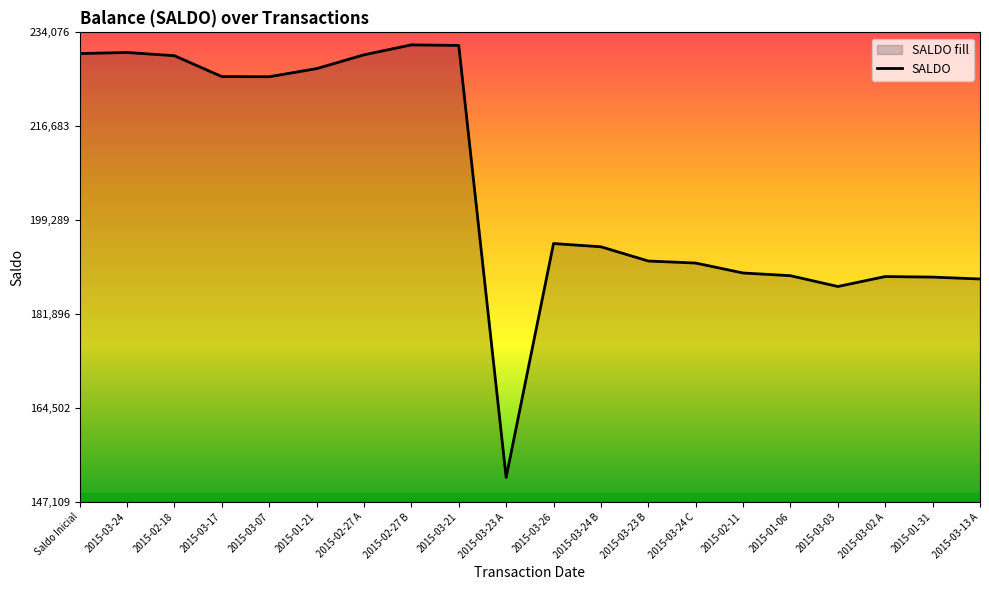

How many lines are shown in the chart?

1